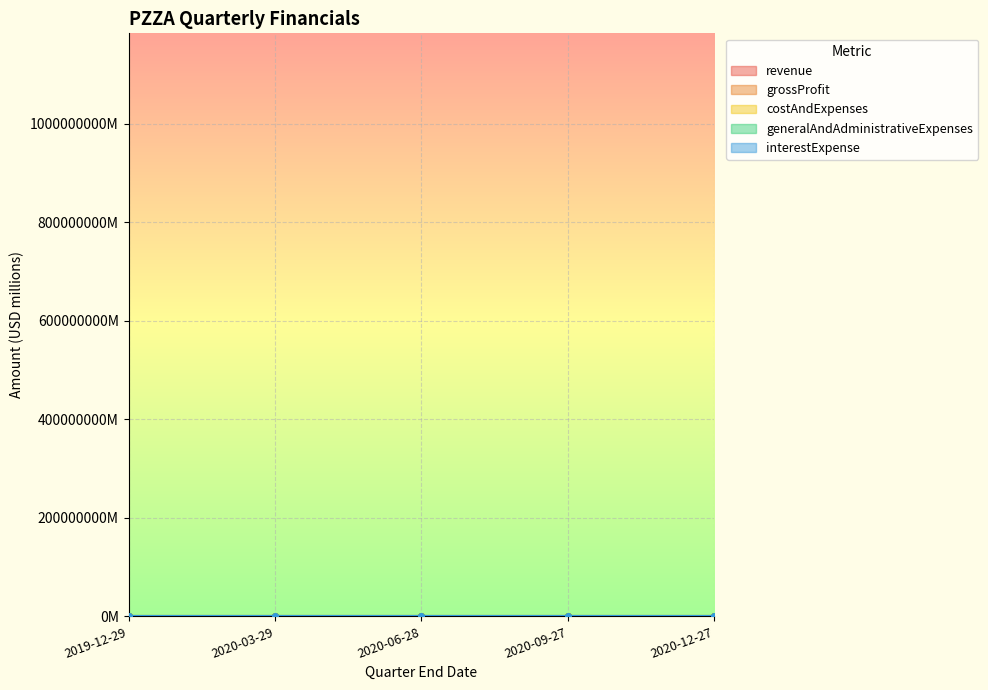

Does the chart display data point markers on the line(s)?

Yes